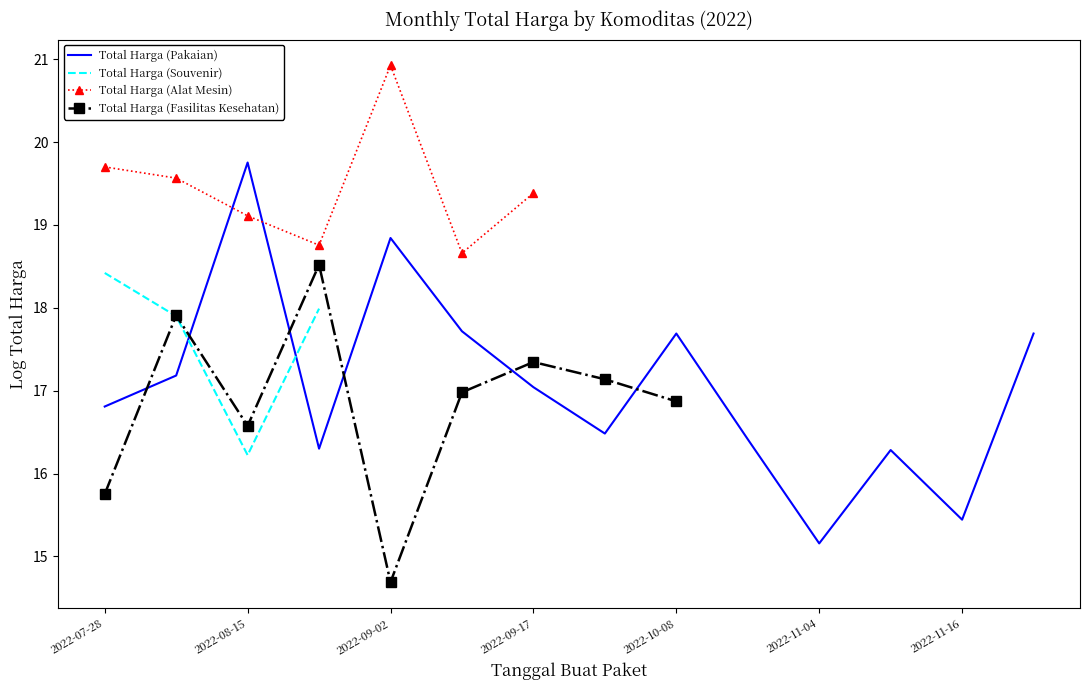

How many data points in Total Harga (Fasilitas Kesehatan) are above 17?

4